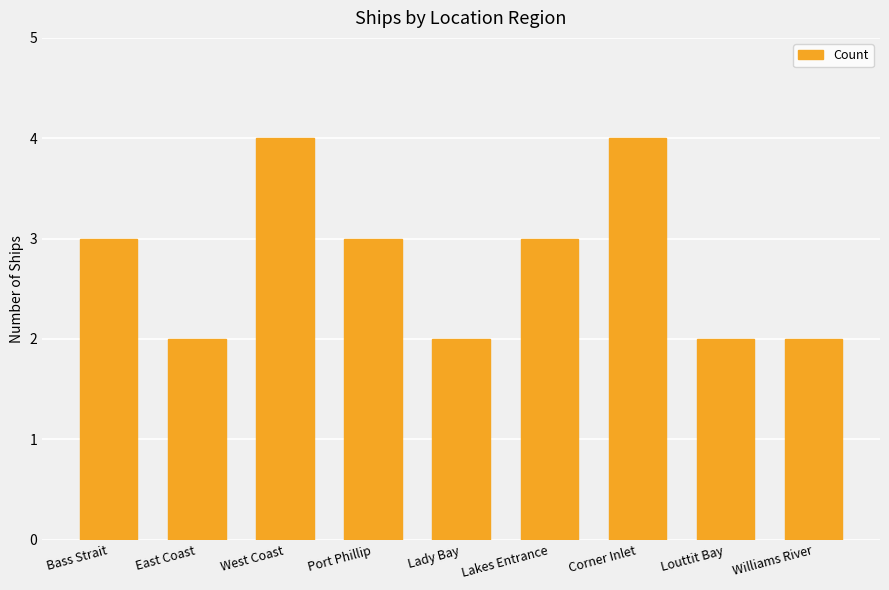

What position from the left is West Coast?

3